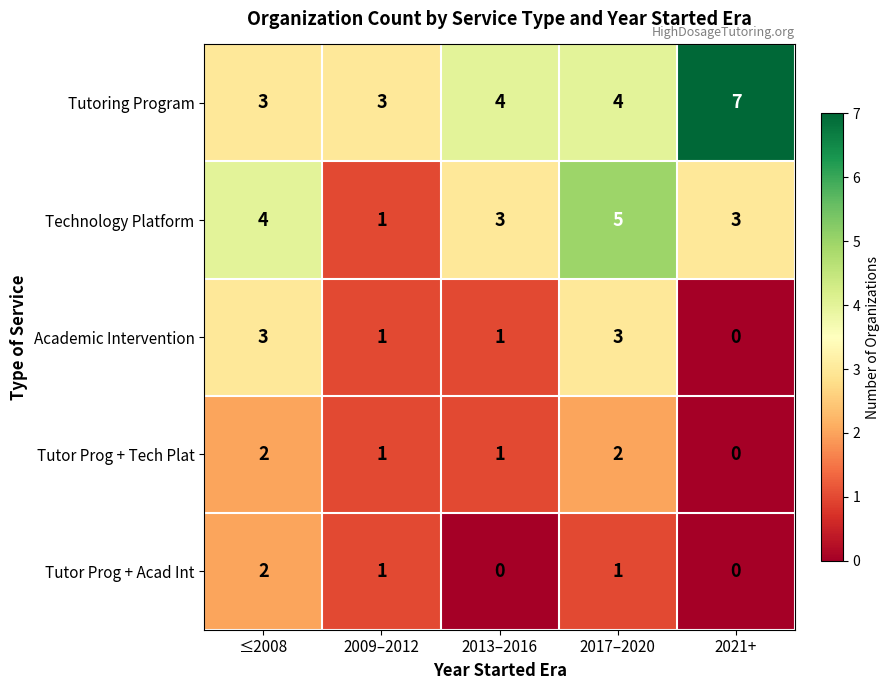

Reading left to right, extract all data points from this chart.

Tutoring Program: ≤2008=3	2009–2012=3	2013–2016=4	2017–2020=4	2021+=7
Technology Platform: ≤2008=4	2009–2012=1	2013–2016=3	2017–2020=5	2021+=3
Academic Intervention: ≤2008=3	2009–2012=1	2013–2016=1	2017–2020=3	2021+=0
Tutor Prog + Tech Plat: ≤2008=2	2009–2012=1	2013–2016=1	2017–2020=2	2021+=0
Tutor Prog + Acad Int: ≤2008=2	2009–2012=1	2013–2016=0	2017–2020=1	2021+=0